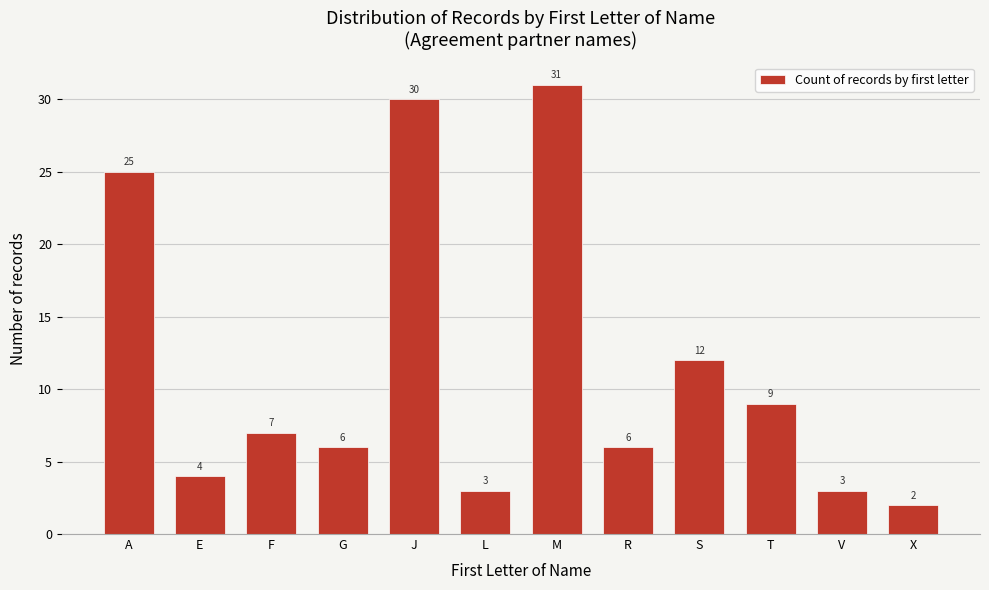

Reading left to right, extract all data points from this chart.

25	4	7	6	30	3	31	6	12	9	3	2